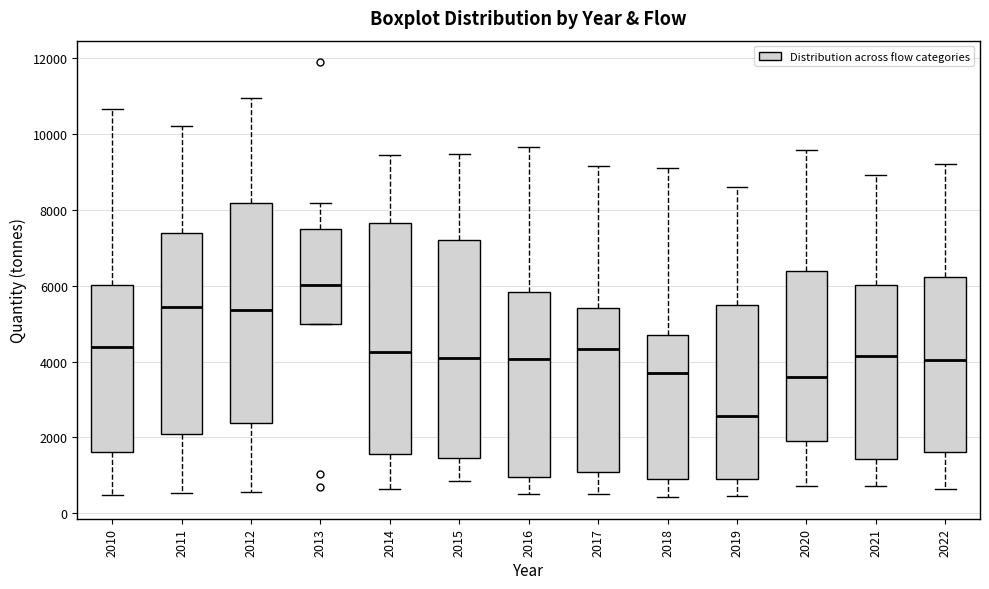

Reading left to right, read every box against the y-axis: the position of its median line, the range the box covers, and the ends of its whiskers. The values are not printed on the chart, so give them approximately, as read against the axis.

2010: median 4400, box 1600 to 6000, whiskers 400 to 10600
2011: median 5400, box 2000 to 7400, whiskers 600 to 10200
2012: median 5400, box 2400 to 8200, whiskers 600 to 11000
2013: median 6000, box 5000 to 7400, whiskers 5000 to 8200
2014: median 4200, box 1600 to 7600, whiskers 600 to 9400
2015: median 4000, box 1400 to 7200, whiskers 800 to 9400
2016: median 4000, box 1000 to 5800, whiskers 600 to 9600
2017: median 4400, box 1000 to 5400, whiskers 600 to 9200
2018: median 3800, box 1000 to 4600, whiskers 400 to 9200
2019: median 2600, box 800 to 5400, whiskers 400 to 8600
2020: median 3600, box 2000 to 6400, whiskers 800 to 9600
2021: median 4200, box 1400 to 6000, whiskers 800 to 9000
2022: median 4000, box 1600 to 6200, whiskers 600 to 9200